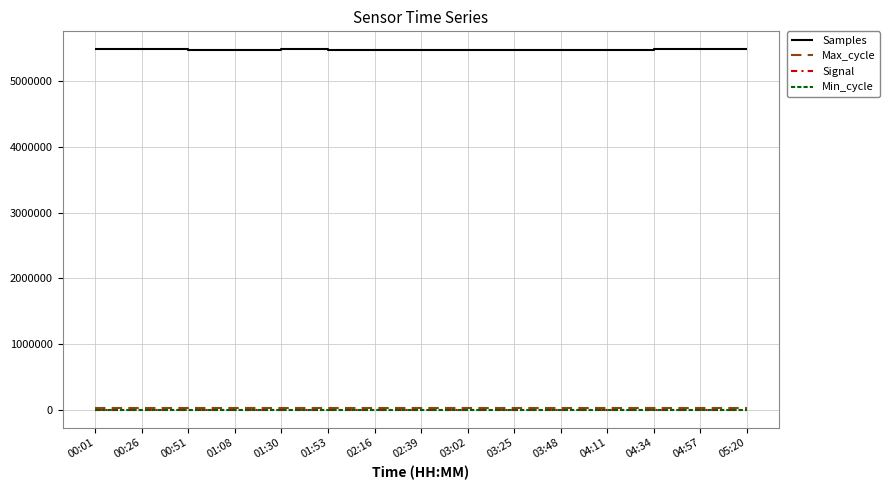

What are all the series names shown in the legend?

Samples, Max_cycle, Signal, Min_cycle